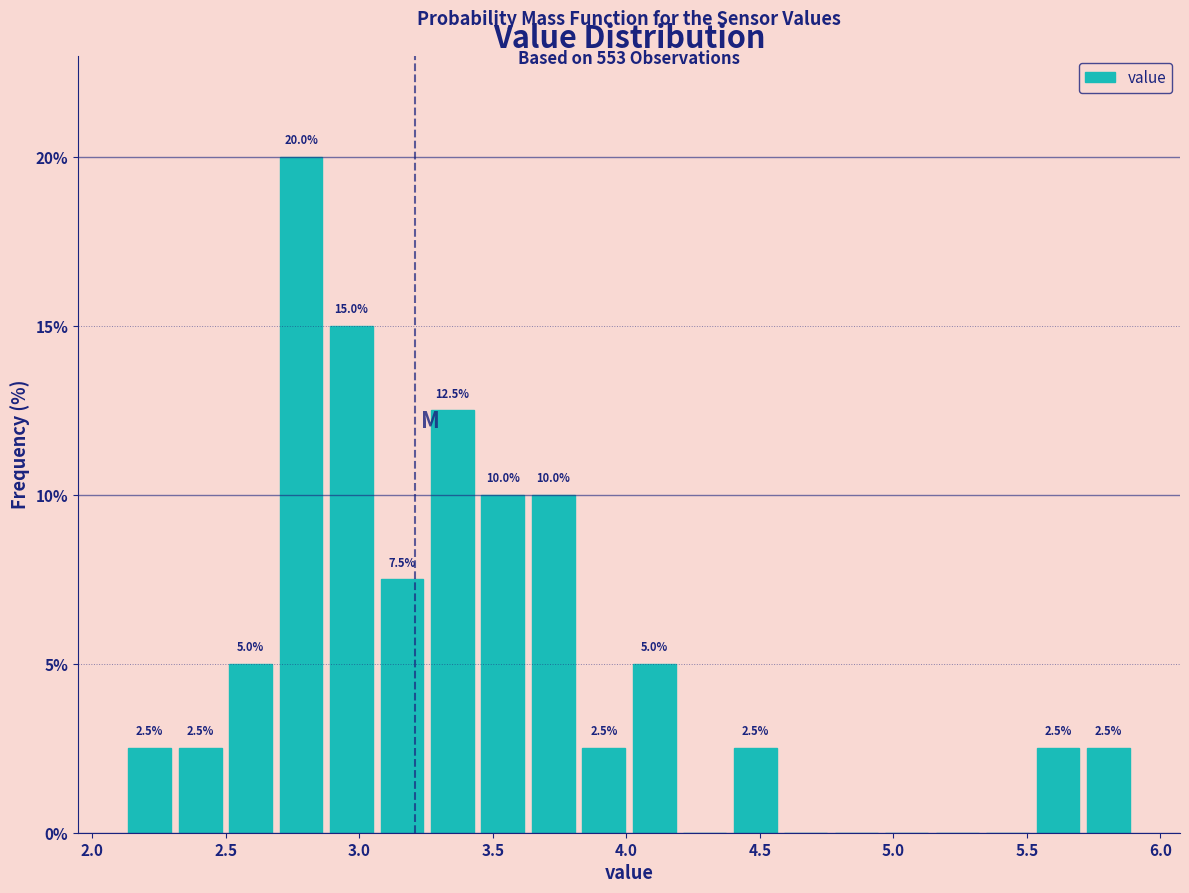

Read against the x-axis, roughly where is the centre of the tallest bar?

2.80